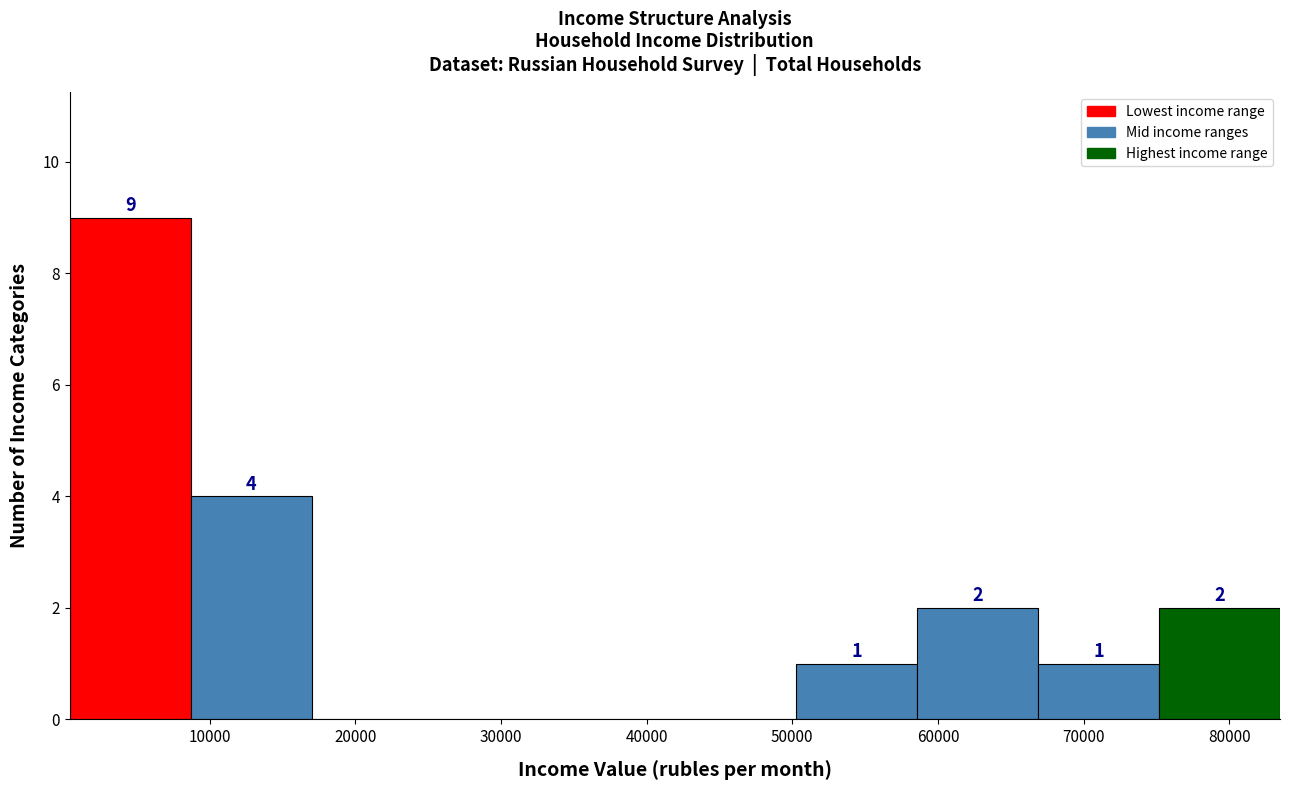

Over which range of the x-axis is the bar tallest?

0 to 9000